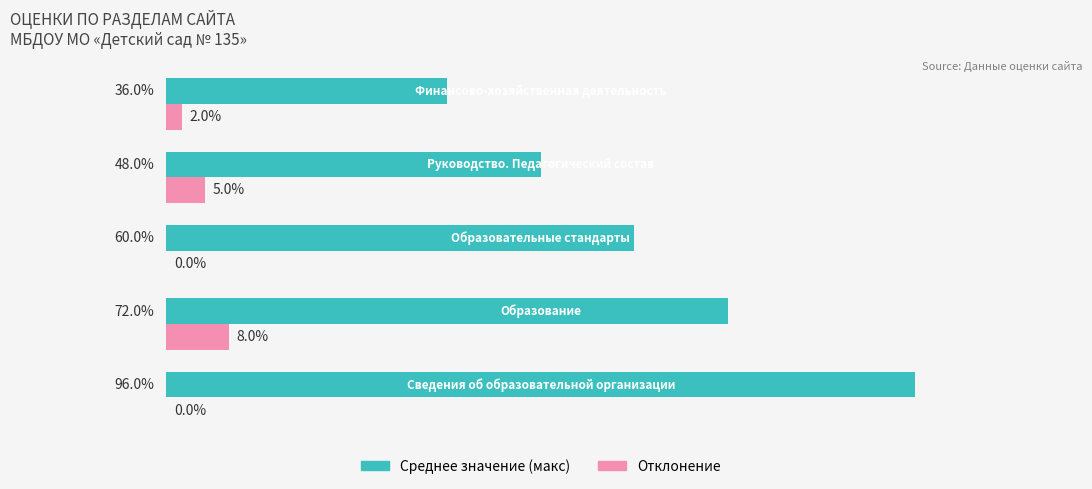

Which series has the largest total across all categories?

Среднее значение (макс)